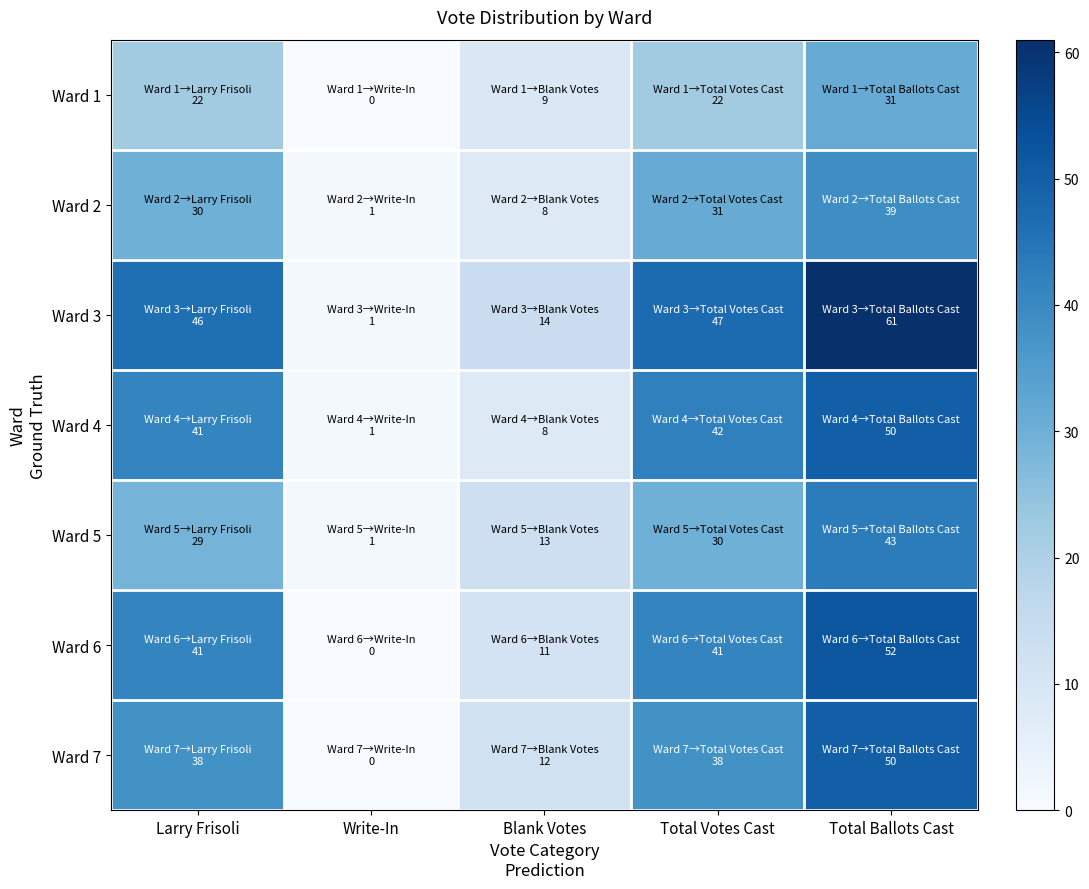

Reading left to right, list all the values displayed in this chart.

Ward 1: Larry Frisoli=22	Write-In=0	Blank Votes=9	Total Votes Cast=22	Total Ballots Cast=31
Ward 2: Larry Frisoli=30	Write-In=1	Blank Votes=8	Total Votes Cast=31	Total Ballots Cast=39
Ward 3: Larry Frisoli=46	Write-In=1	Blank Votes=14	Total Votes Cast=47	Total Ballots Cast=61
Ward 4: Larry Frisoli=41	Write-In=1	Blank Votes=8	Total Votes Cast=42	Total Ballots Cast=50
Ward 5: Larry Frisoli=29	Write-In=1	Blank Votes=13	Total Votes Cast=30	Total Ballots Cast=43
Ward 6: Larry Frisoli=41	Write-In=0	Blank Votes=11	Total Votes Cast=41	Total Ballots Cast=52
Ward 7: Larry Frisoli=38	Write-In=0	Blank Votes=12	Total Votes Cast=38	Total Ballots Cast=50